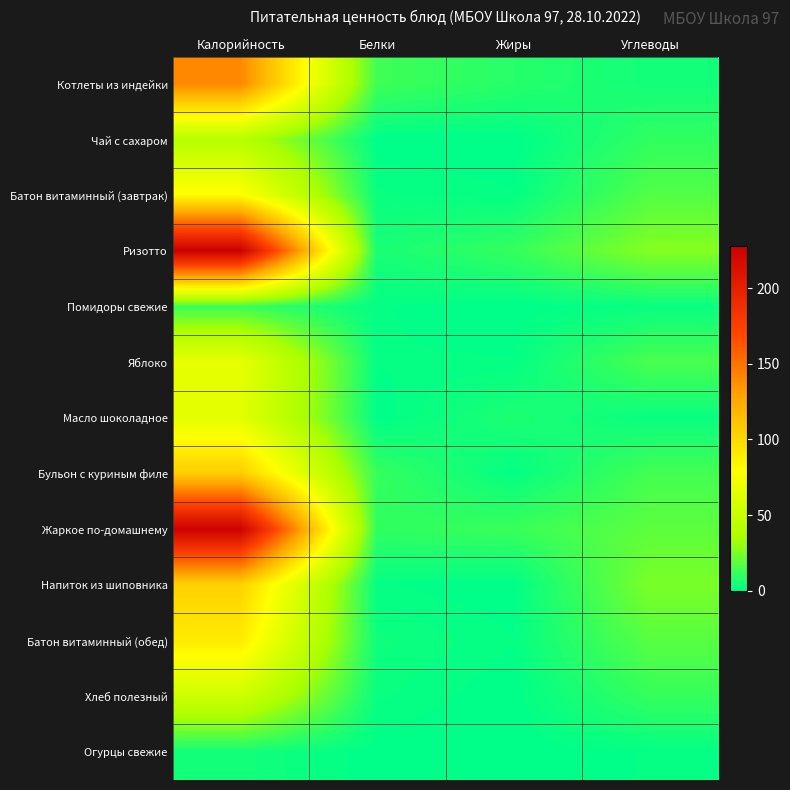

Which has a higher value, Белки or Углеводы?

Белки